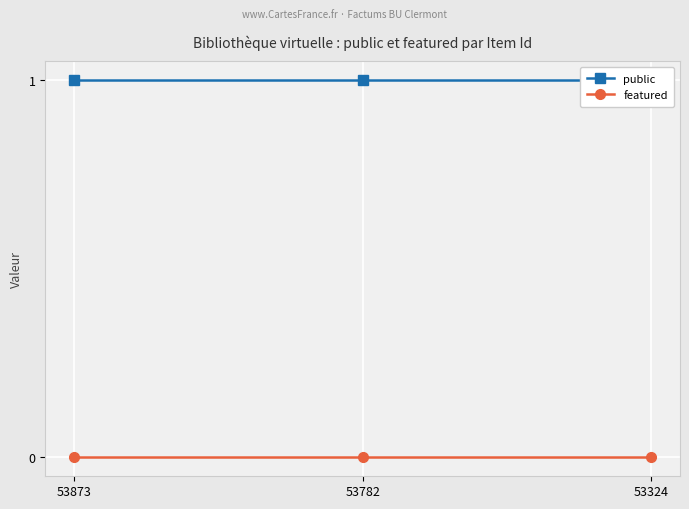

At which category is the sum across all series the highest?

53873